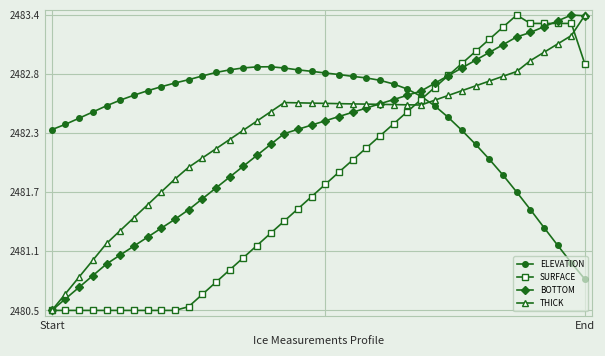

At which label does SURFACE reach its minimum?

Start